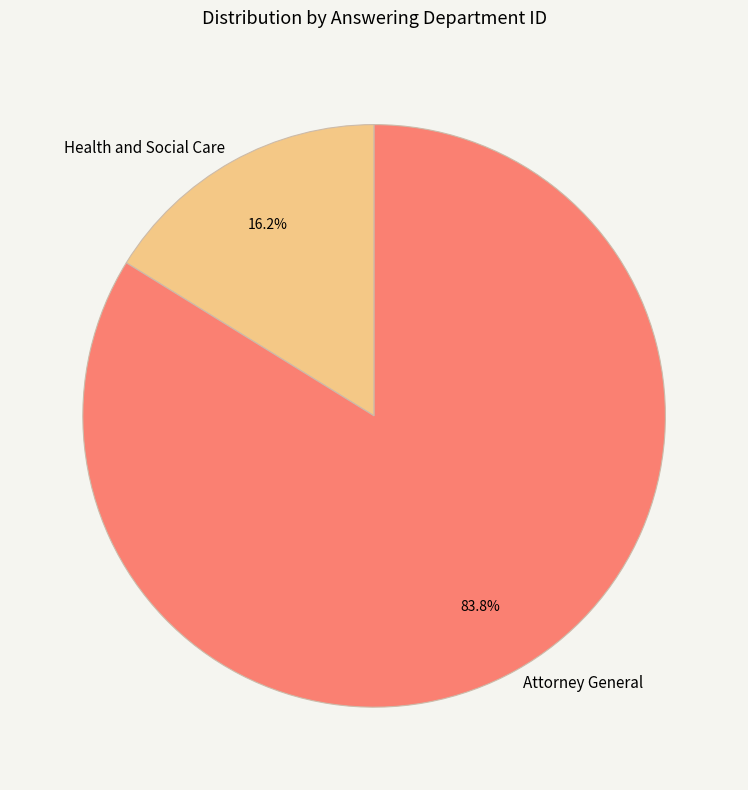

To the nearest percent, what portion does Attorney General represent?

84%